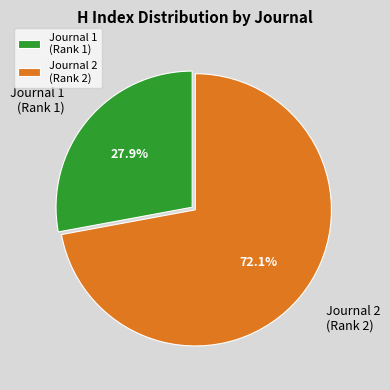

Is Journal 1 (Rank 1) the majority of the pie?

No